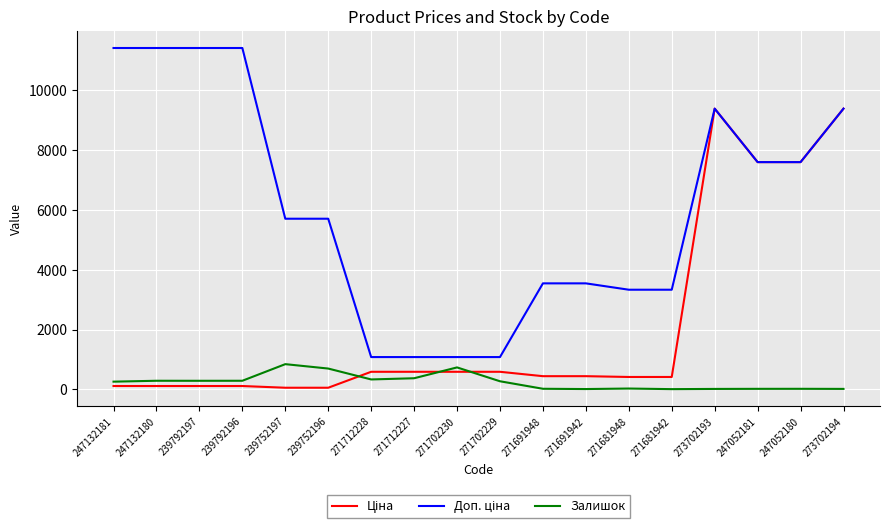

The Залишок series shows 1314.5 at 271702230. True or false?

False